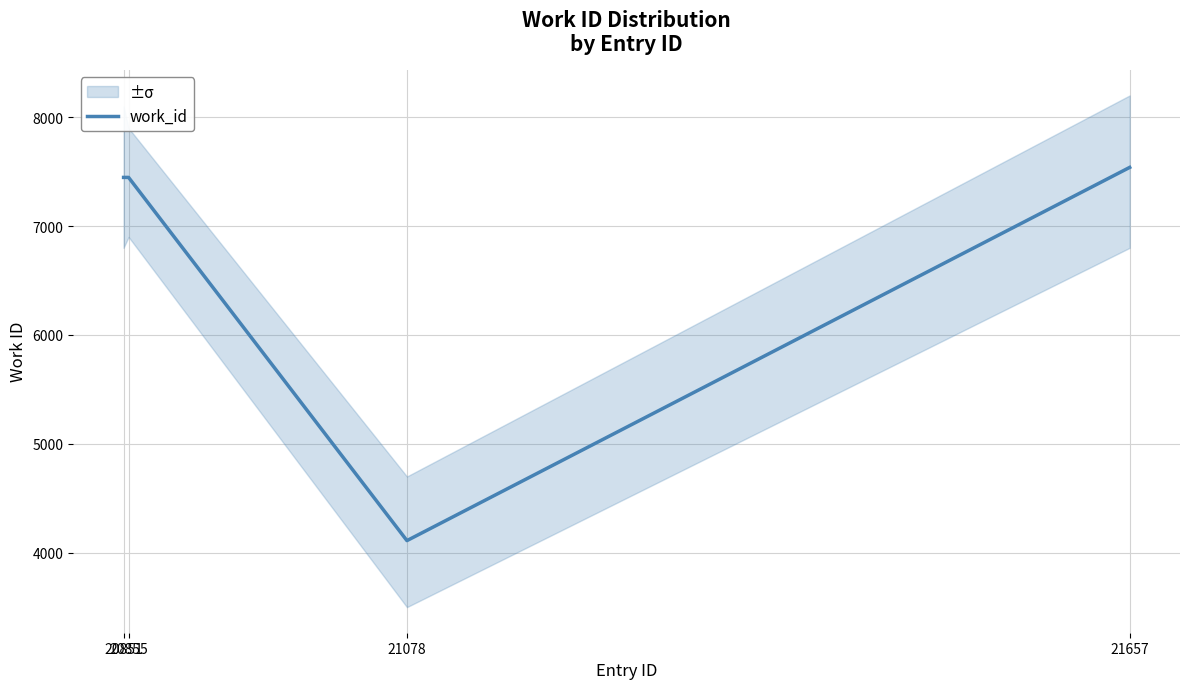

Count the number of data series in this chart.

1